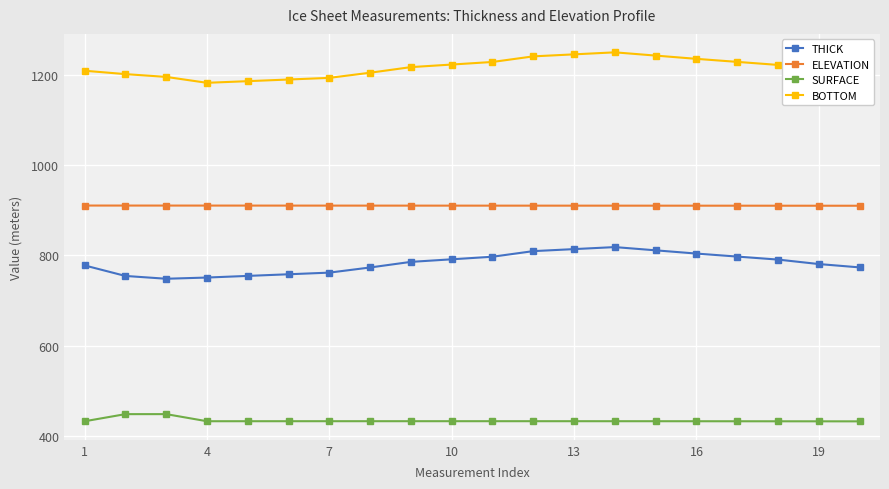

At how many categories does at least one series exceed 478?

20